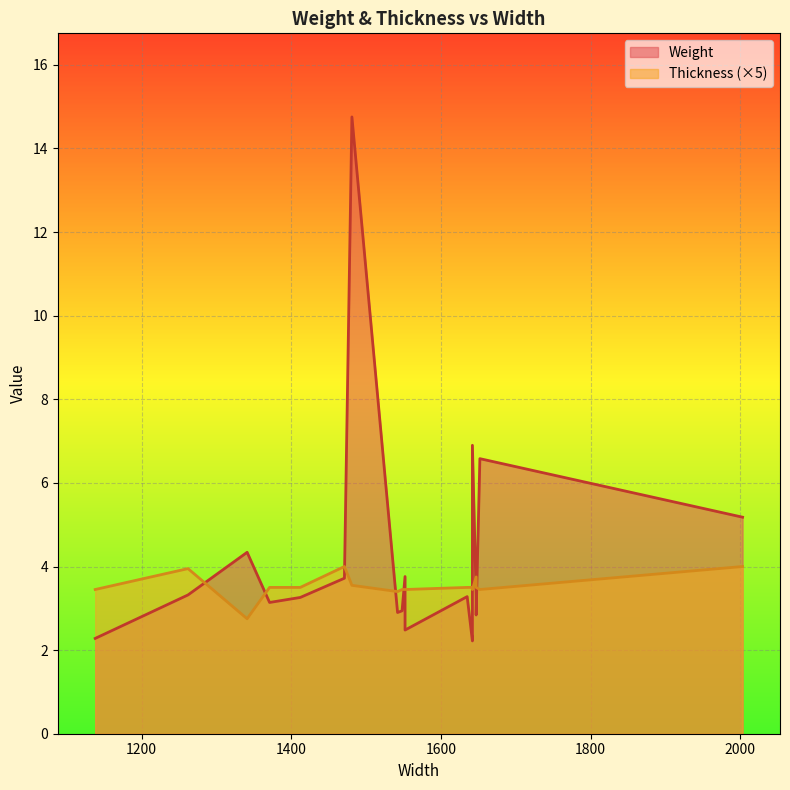

Between 1552 and 1481, which series saw the biggest shift?

Weight